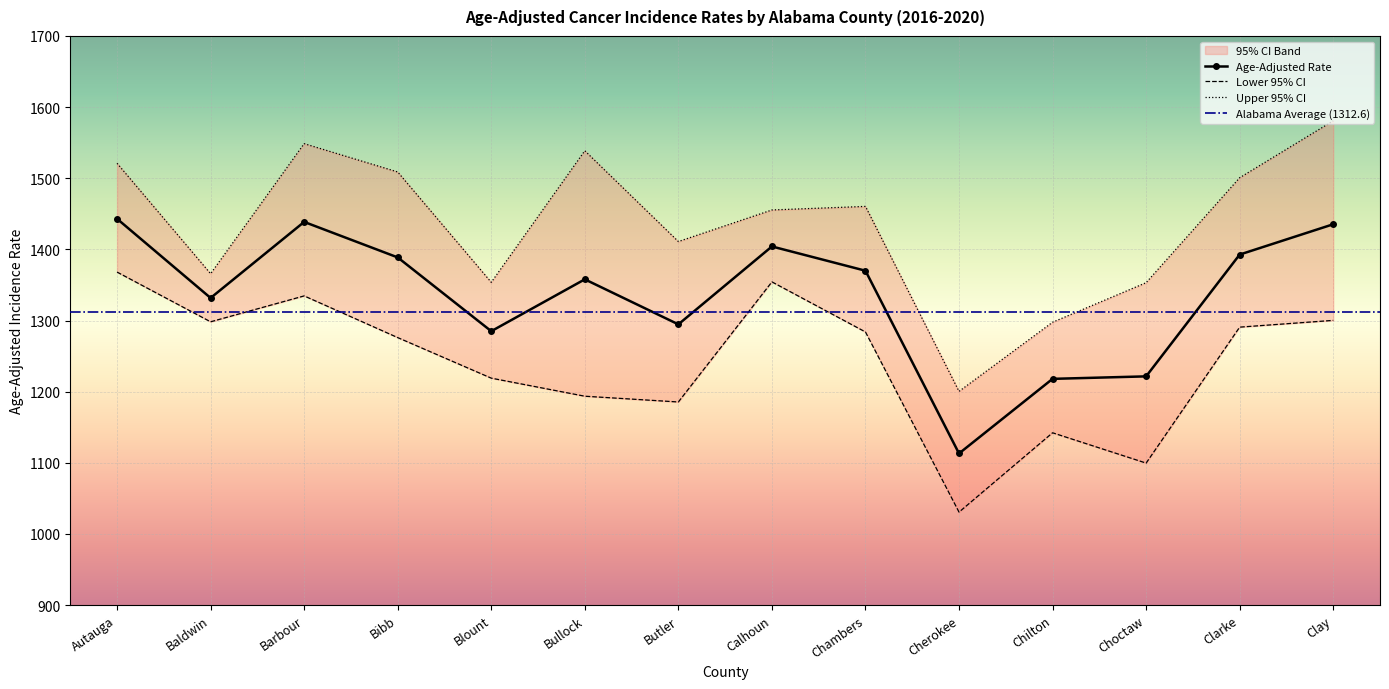

The Age-Adjusted Rate series shows 2365.0 at Calhoun. True or false?

False